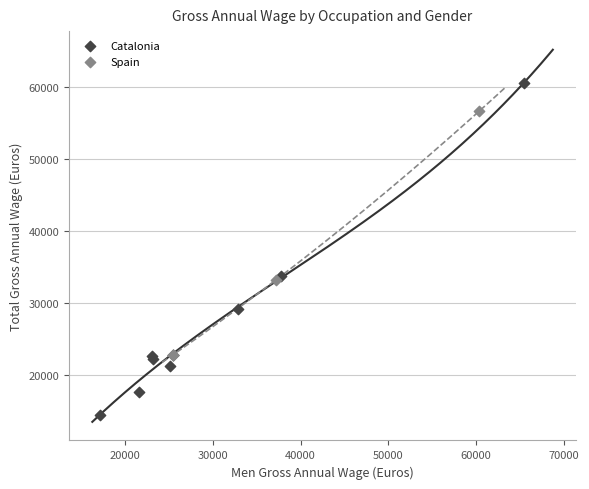

Which series contains the highest Y value?

Catalonia